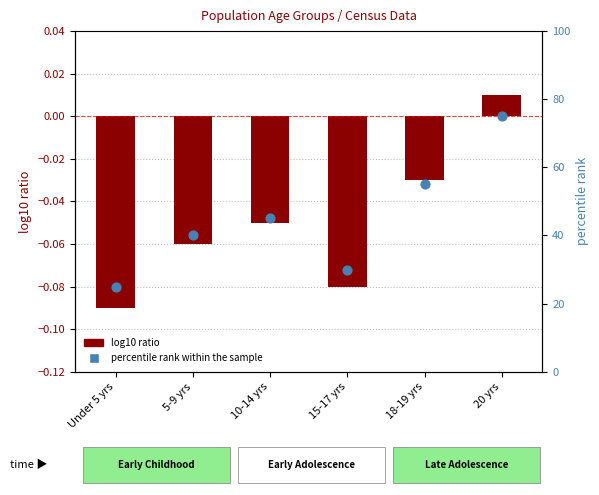

What are all the series names shown in the legend?

log10 ratio, percentile rank within the sample